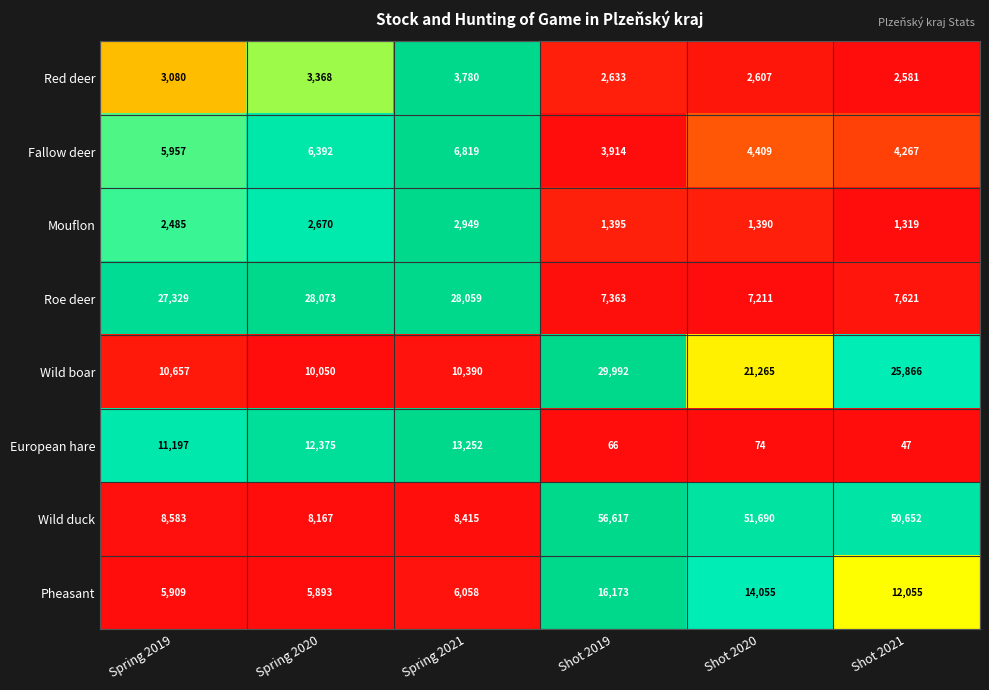

Which series has the largest total across all categories?

Wild duck